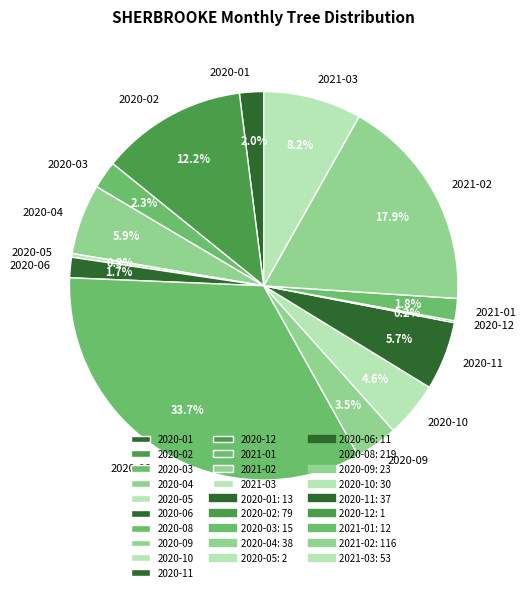

Is 2020-11 the majority of the pie?

No